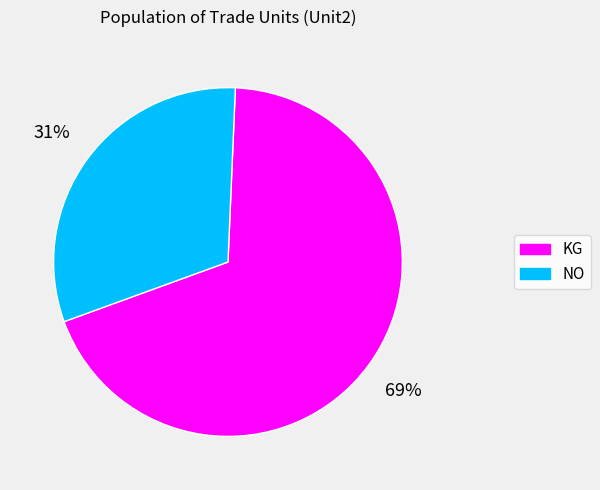

Between KG and NO, which is larger?

KG